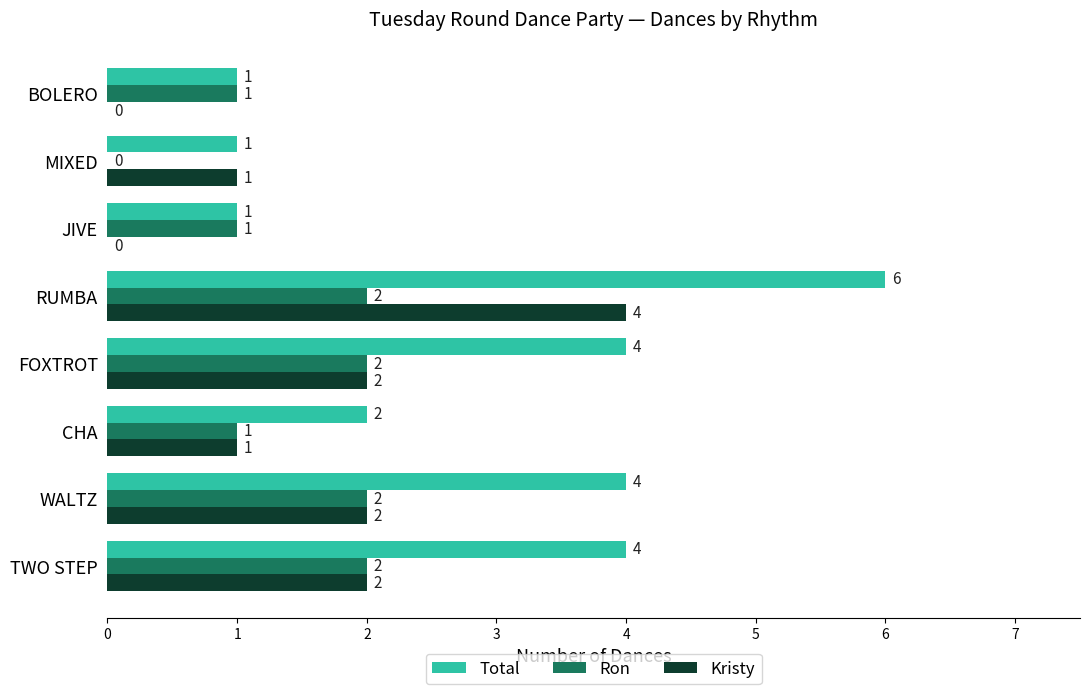

Which label corresponds to the largest value in the chart?

RUMBA